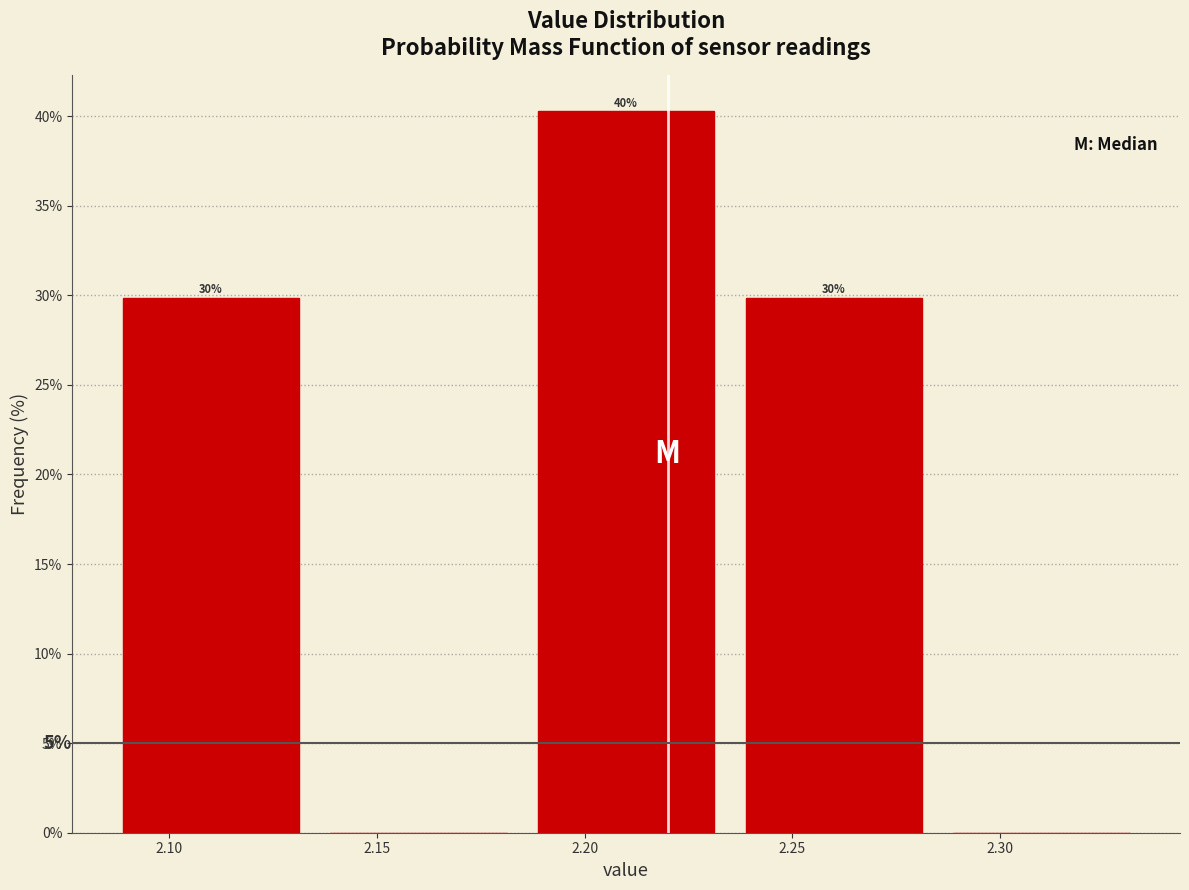

Which range on the x-axis has the tallest bar?

2.185 to 2.235